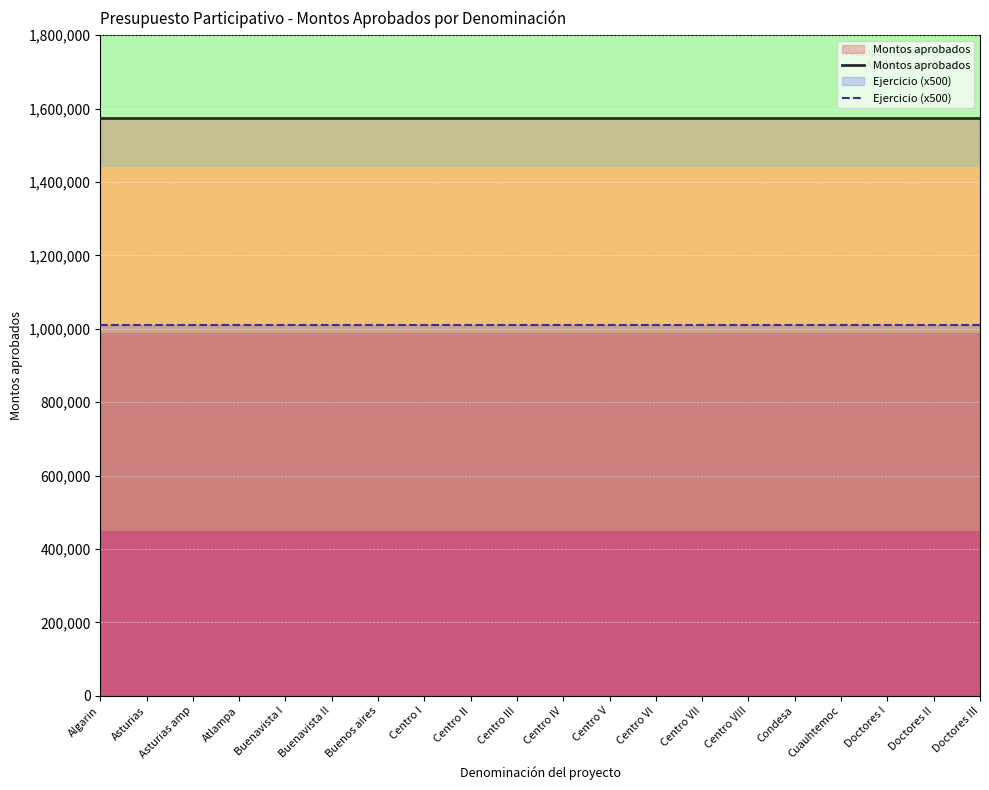

List the labels in order of Ejercicio (x500) value, smallest first.

Algarin, Asturias, Asturias amp, Atlampa, Buenavista I, Buenavista II, Buenos aires, Centro I, Centro II, Centro III, Centro IV, Centro V, Centro VI, Centro VII, Centro VIII, Condesa, Cuauhtemoc, Doctores I, Doctores II, Doctores III